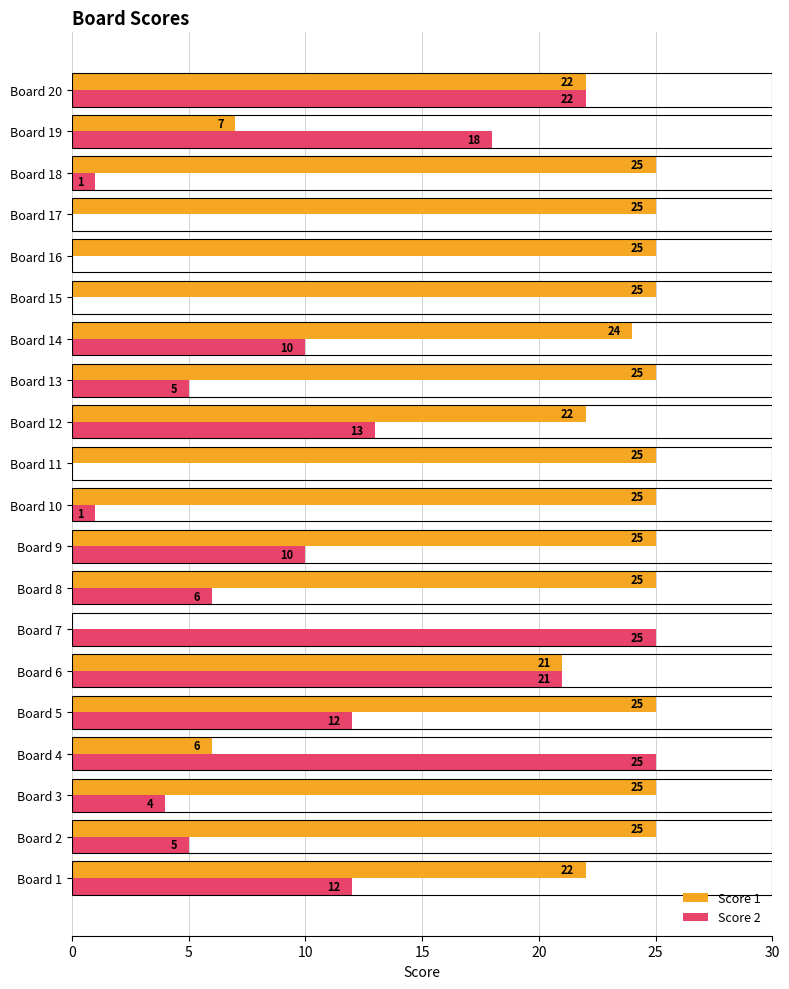

How many data points does each series have?

20